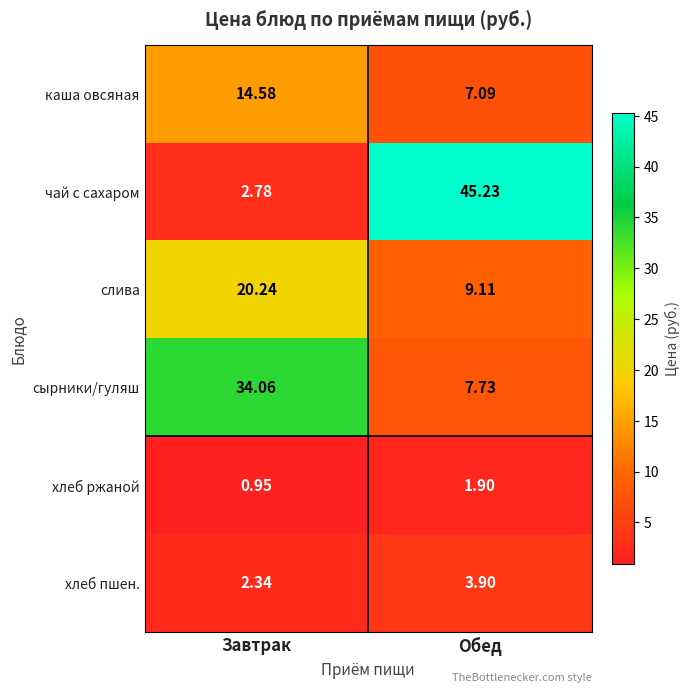

Rank the series by their maximum value, from lowest to highest.

хлеб ржаной, хлеб пшен., каша овсяная, слива, сырники/гуляш, чай с сахаром